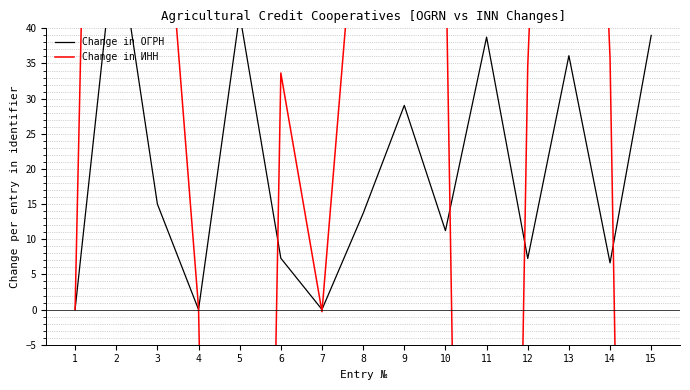

The value of Change in ИНН at 15 is -305.6. True or false?

True